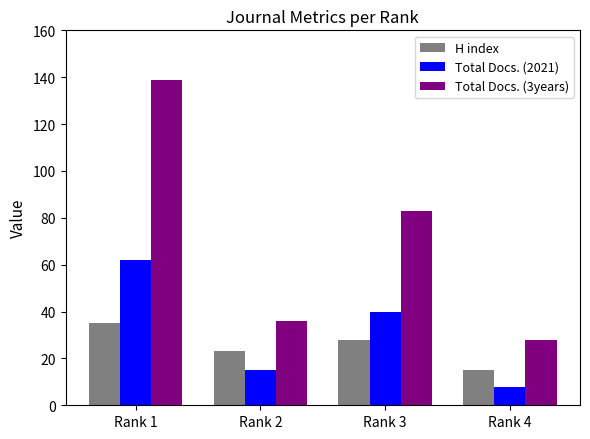

Reading left to right, transcribe all the data shown in this chart.

H index: 35	23	28	15
Total Docs. (2021): 62	15	40	8
Total Docs. (3years): 139	36	83	28